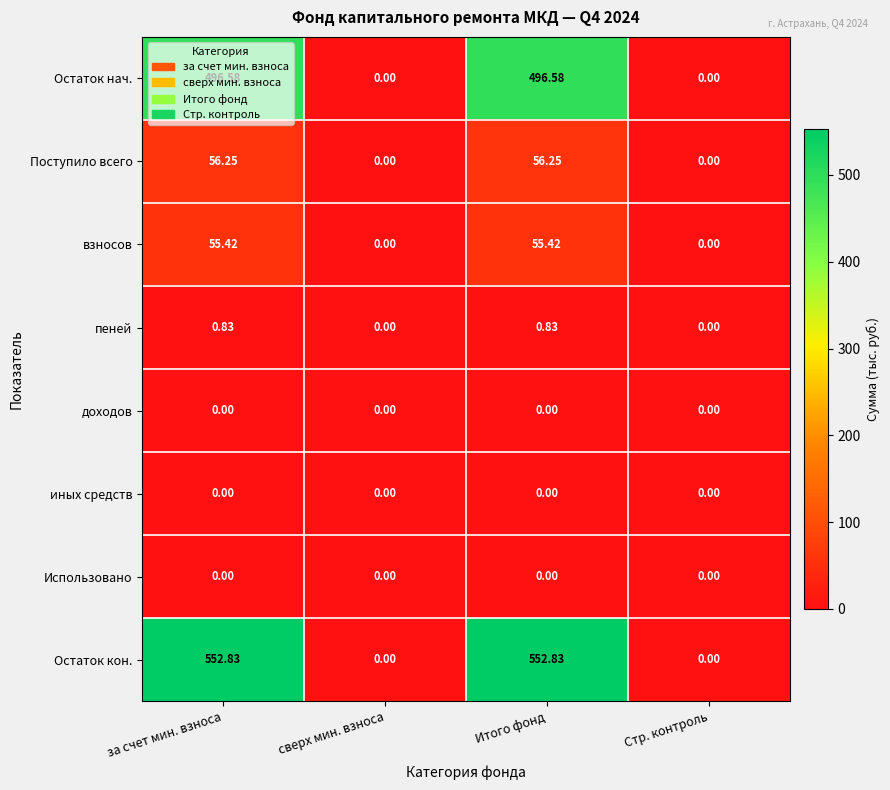

Which series has the largest total across all categories?

Остаток кон.